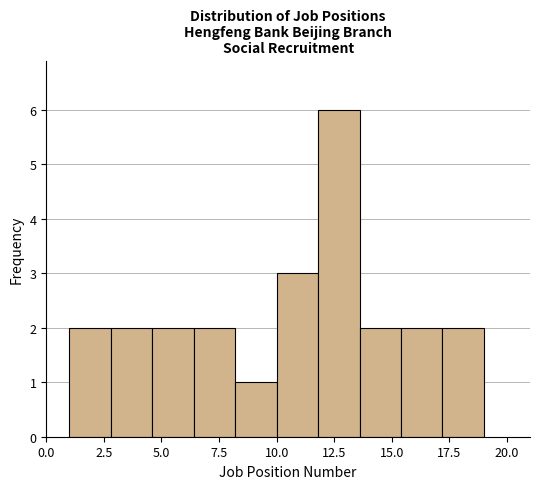

Around what value on the x-axis is the tallest bar? Give the approximate position of its centre, as read against the axis.

12.5